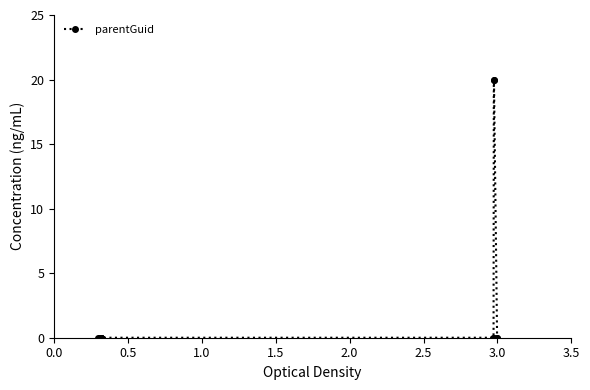

How many series are shown in this chart?

1